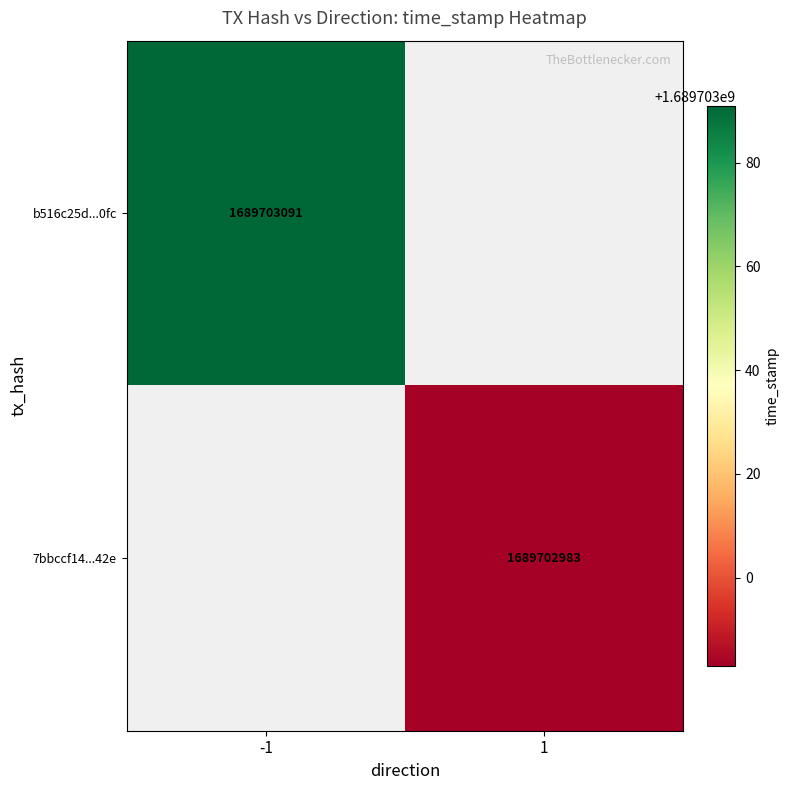

What is the greatest value displayed?

1689703091